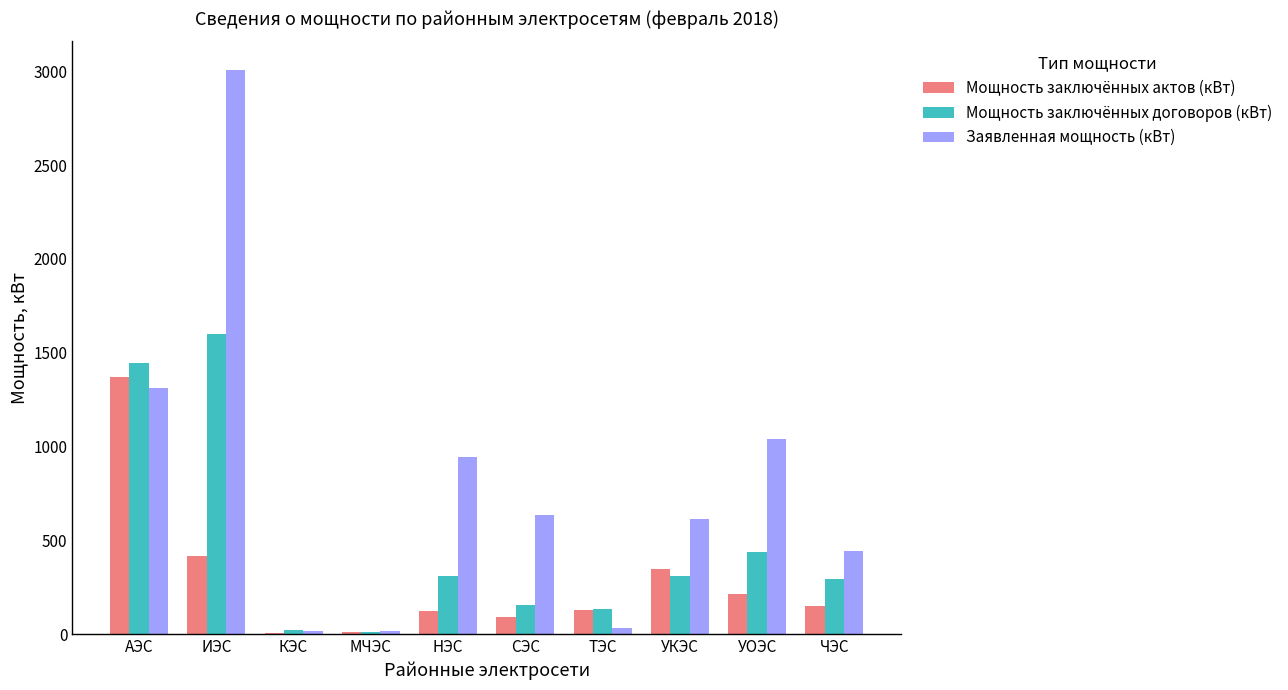

What are all the series names shown in the legend?

Мощность заключённых актов (кВт), Мощность заключённых договоров (кВт), Заявленная мощность (кВт)